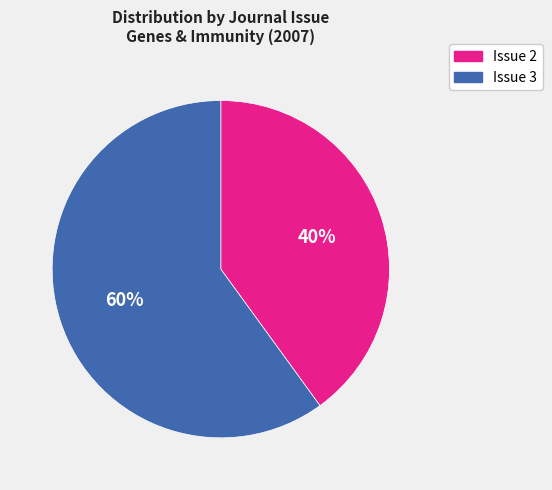

Which category has the biggest portion of the pie?

Issue 3